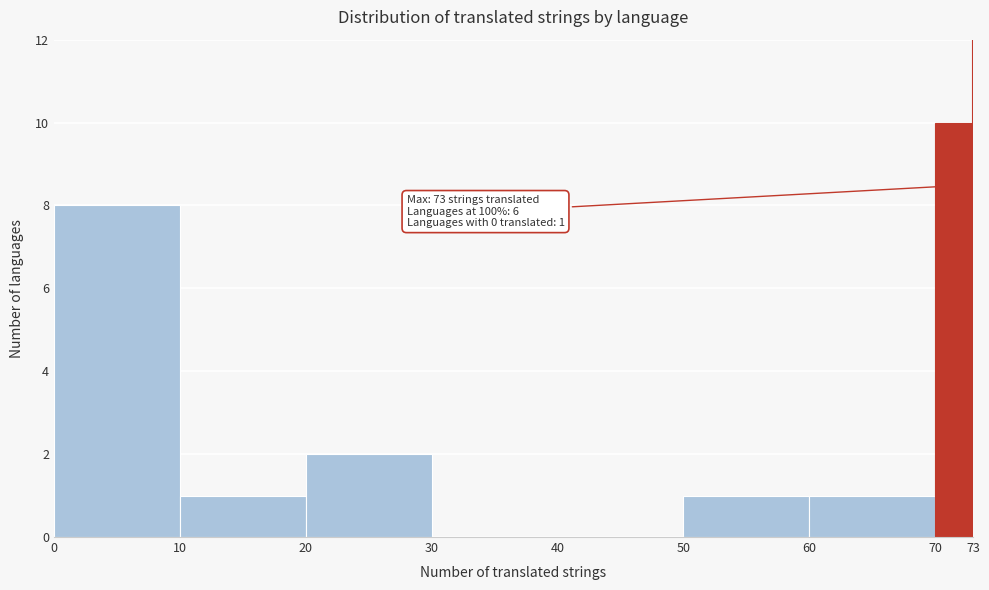

Over which range of the x-axis is the bar tallest?

70 to 73